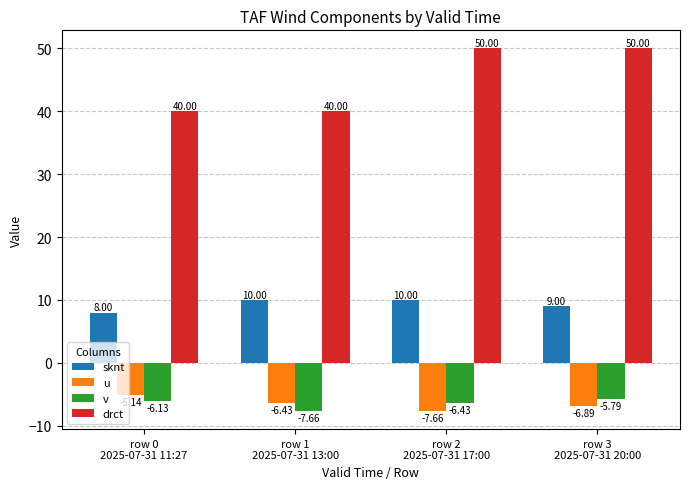

Is the value of v at row 1
2025-07-31 13:00 greater than the value of sknt at row 1
2025-07-31 13:00?

No